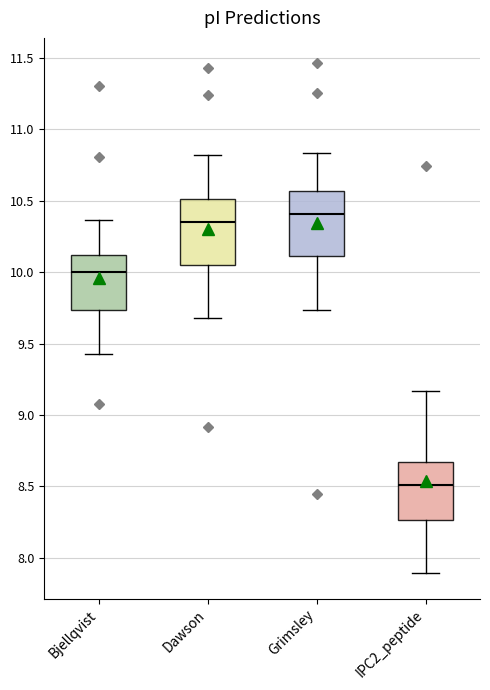

Which box has the highest median line?

Grimsley